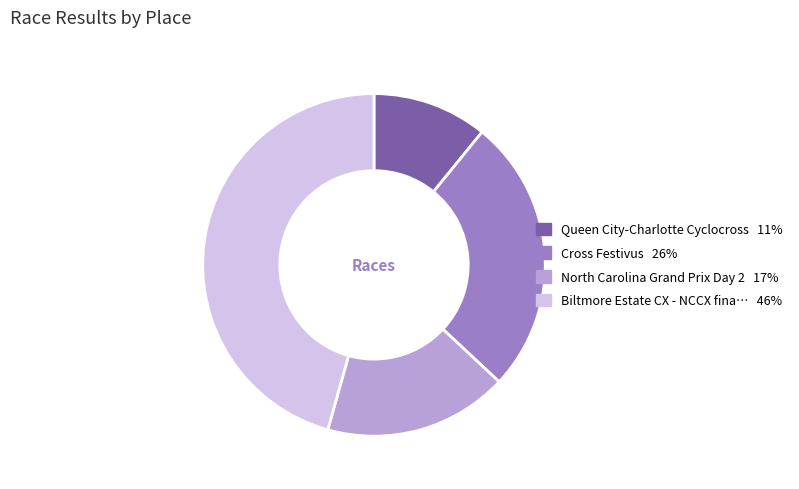

Does any single category account for the majority?

No